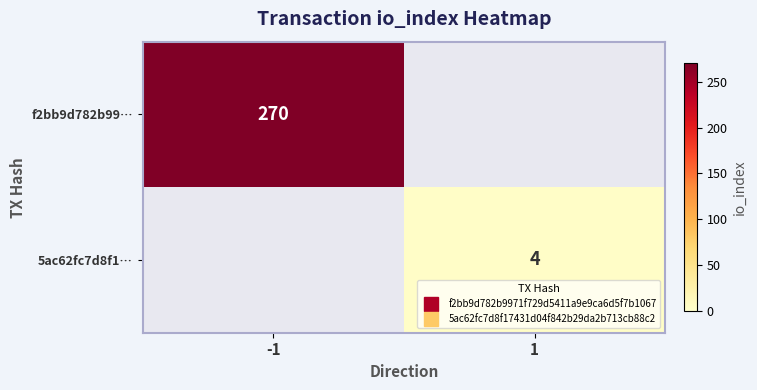

Which label corresponds to the largest value in the chart?

-1